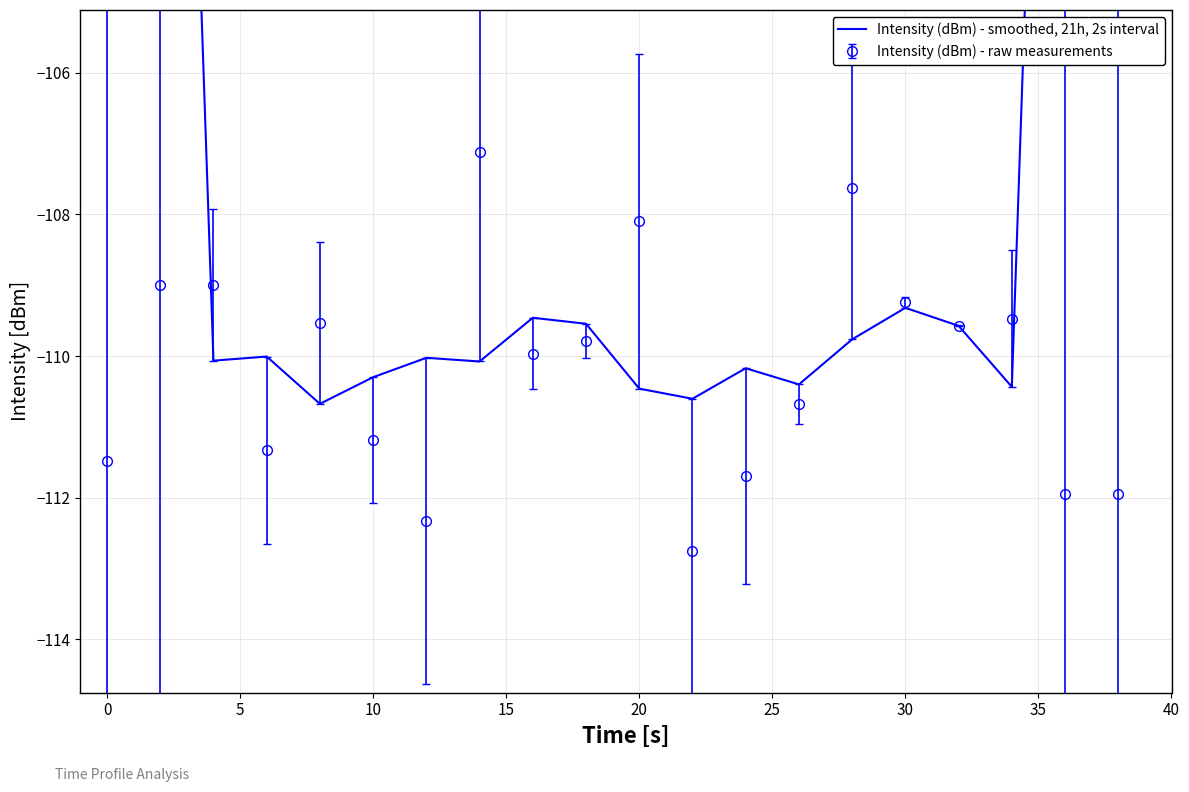

What is the minimum value for Intensity (dBm) - raw measurements?

-112.8